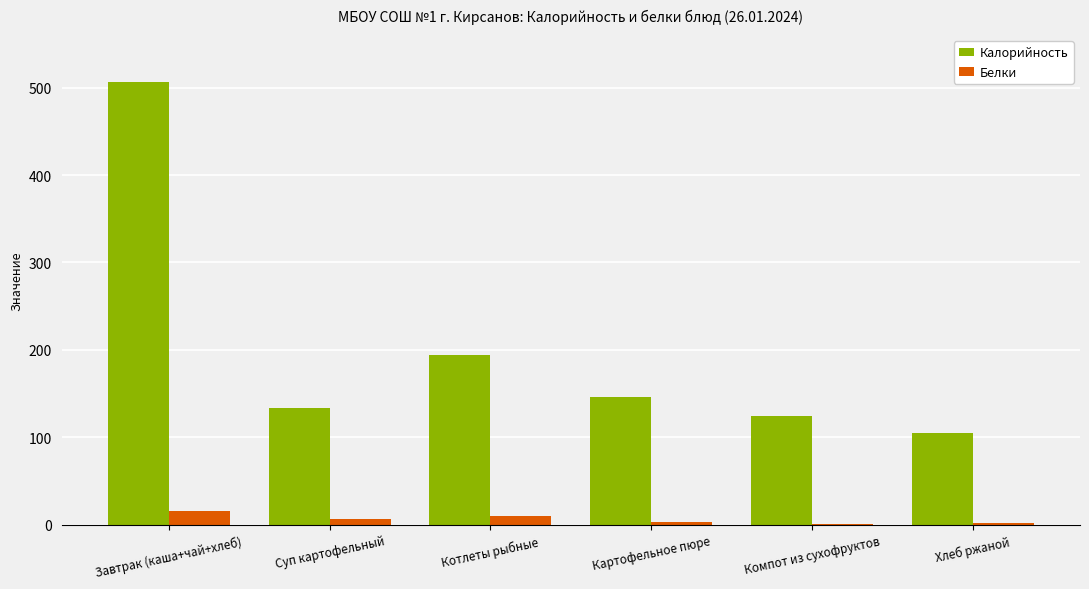

Is the value of Калорийность at Картофельное пюре greater than the value of Белки at Котлеты рыбные?

Yes